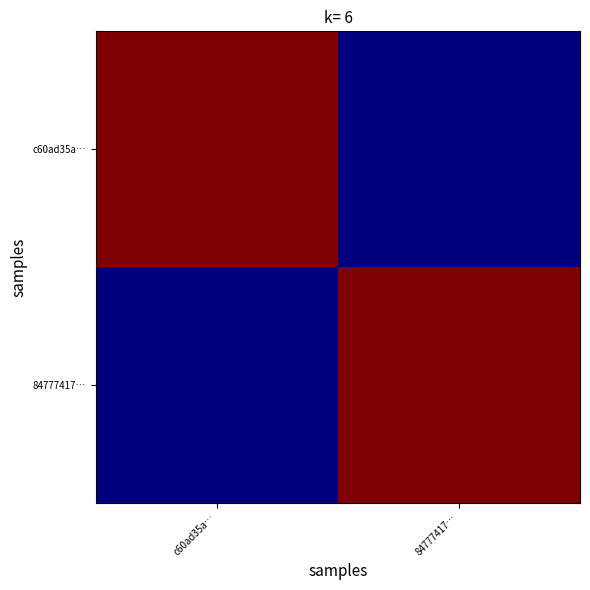

At which category is the sum across all series the highest?

c60ad35a…